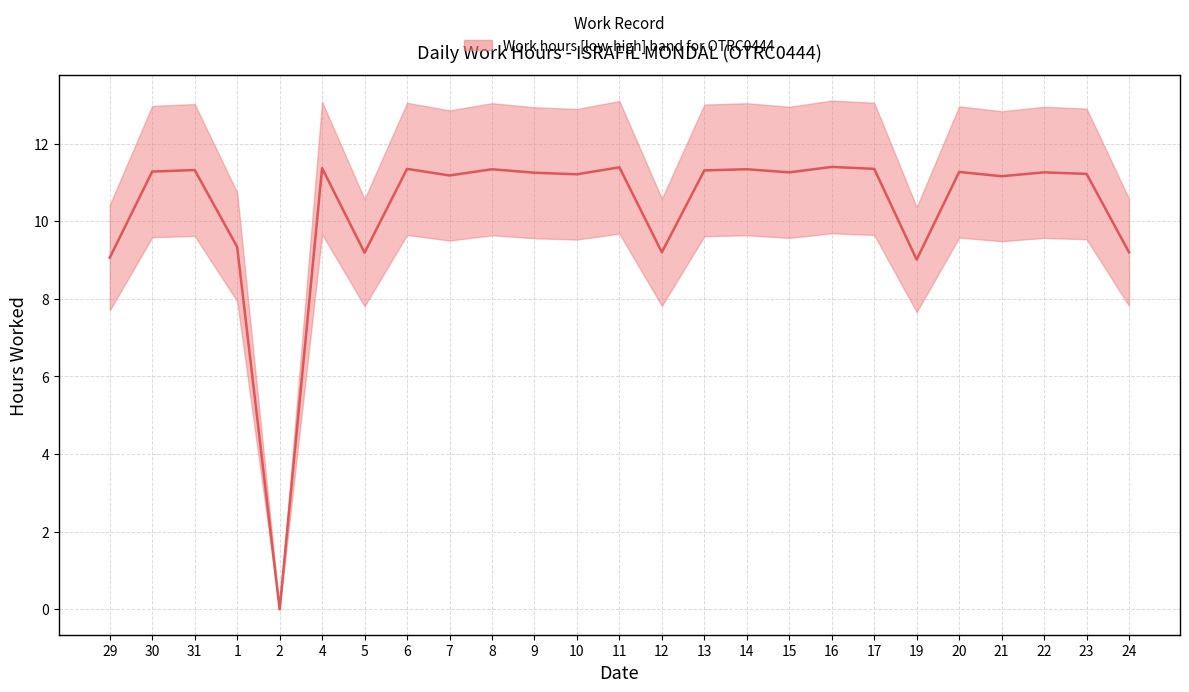

At which category does the chart reach its peak across all series?

16